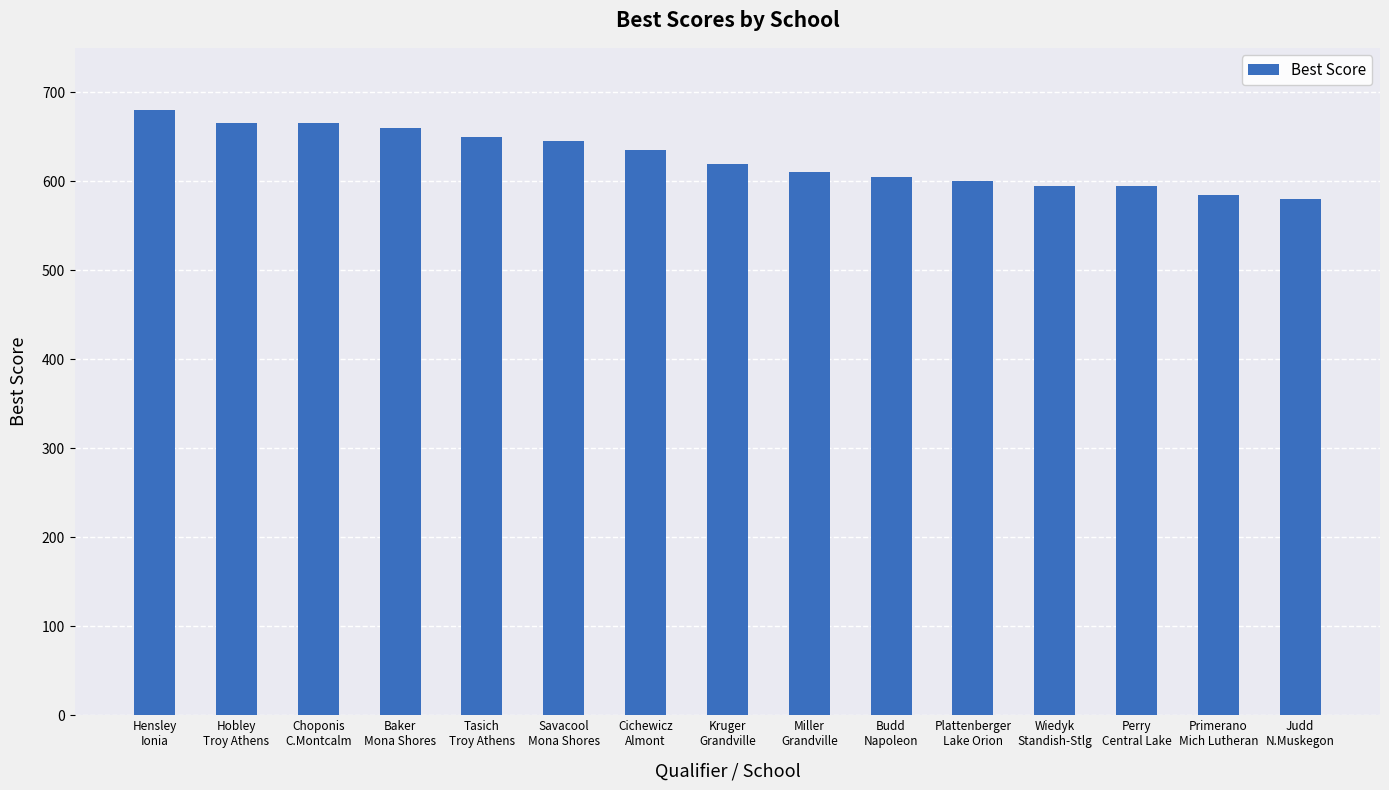

What is the average value?

626